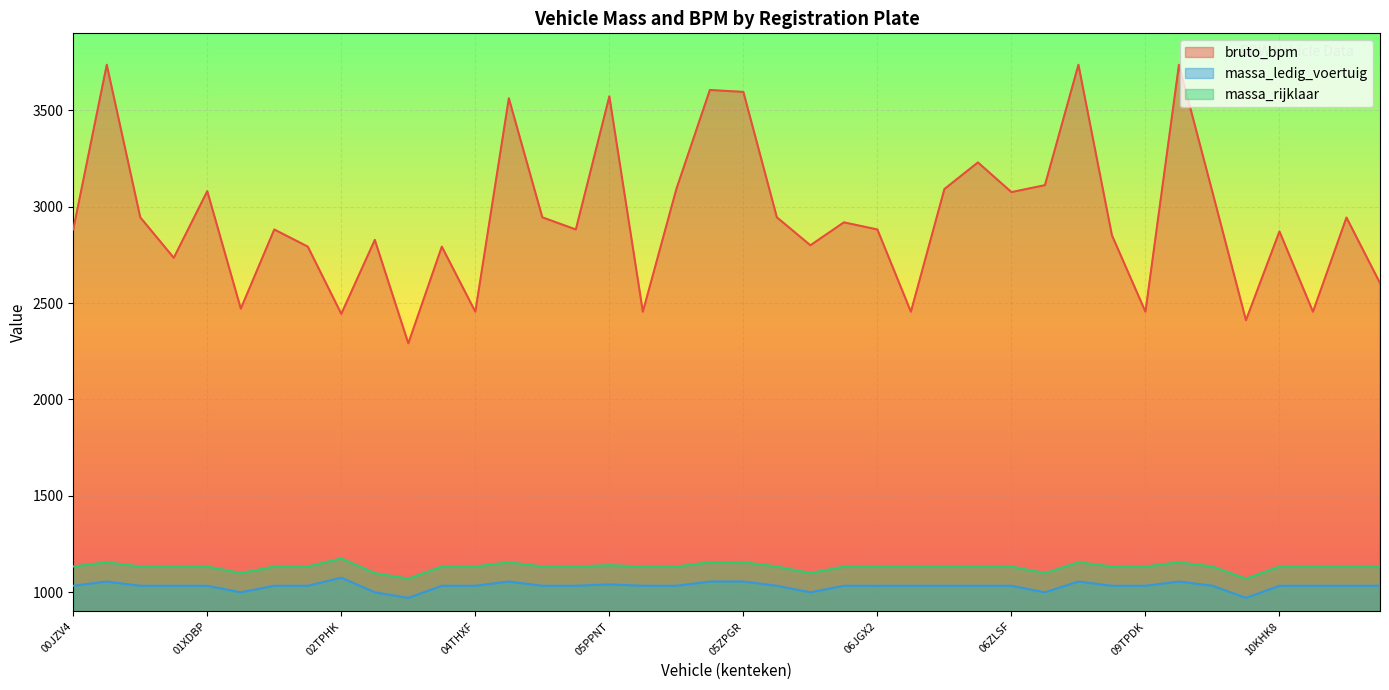

True or false: massa_rijklaar has a value of 1133 at 04KLN5.

True